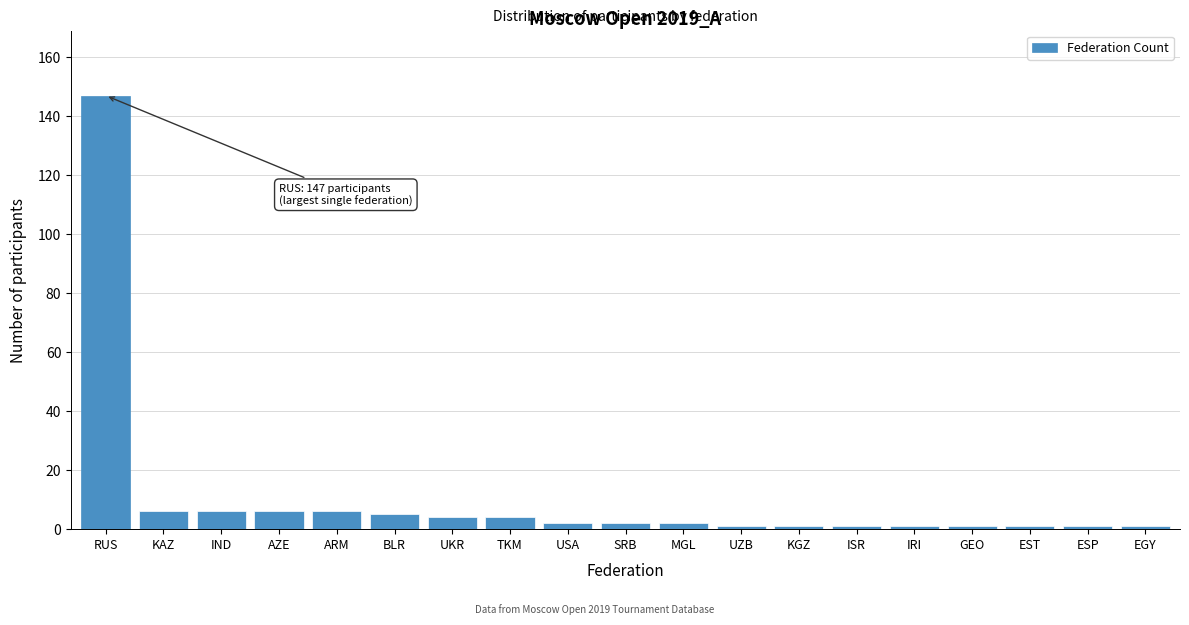

Reading right to left, list all the values displayed in this chart.

1	1	1	1	1	1	1	1	2	2	2	4	4	5	6	6	6	6	147